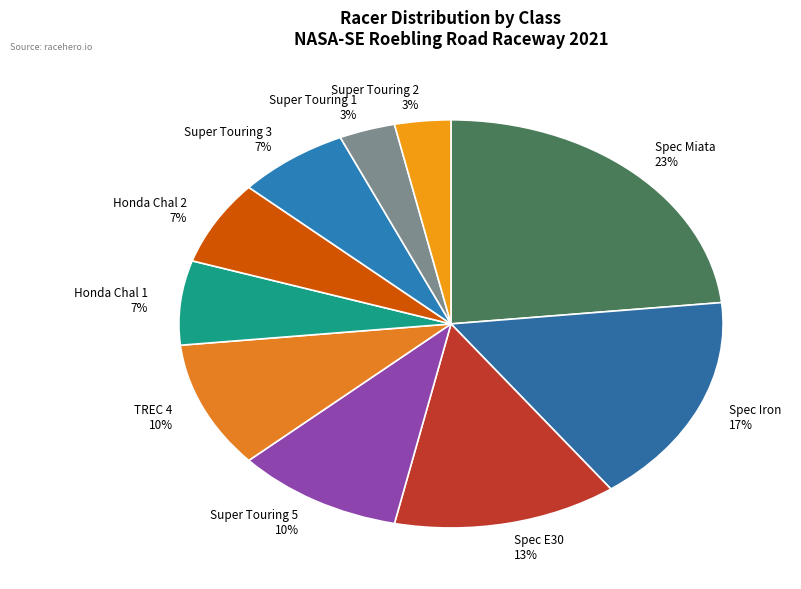

Is there a majority slice in this chart?

No